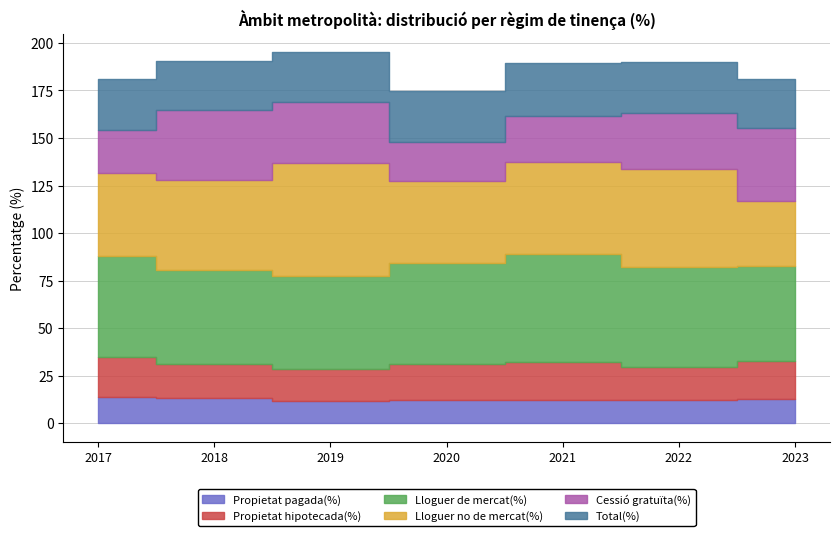

Between which two adjacent categories do Lloguer de mercat(%) and Lloguer no de mercat(%) first intersect?

2018 and 2019